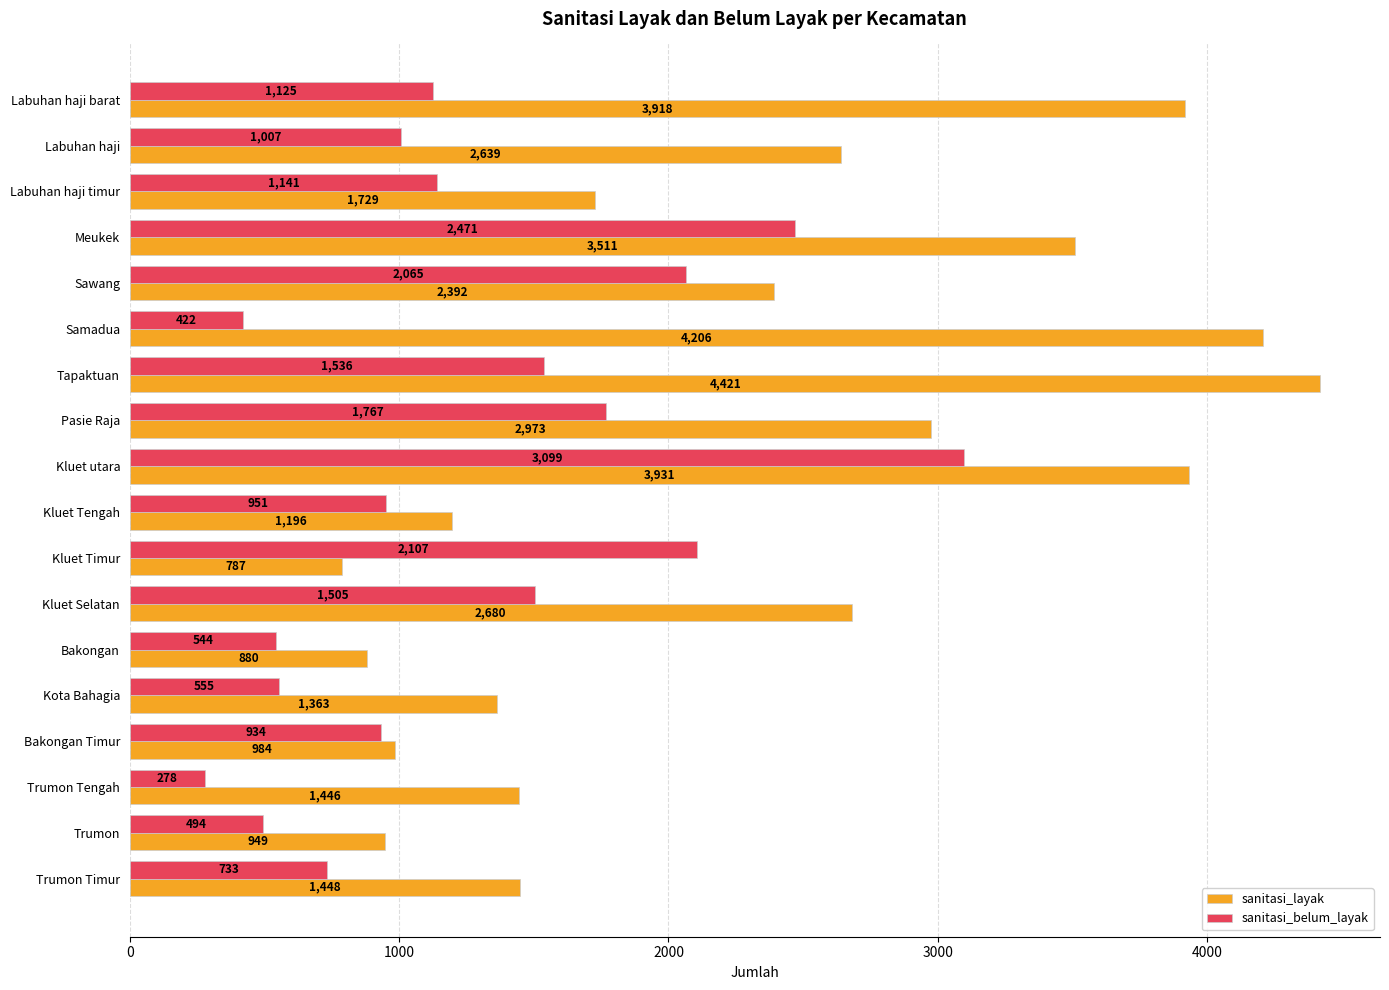

What is the difference between the maximum and second lowest values in the sanitasi_belum_layak series?

2677